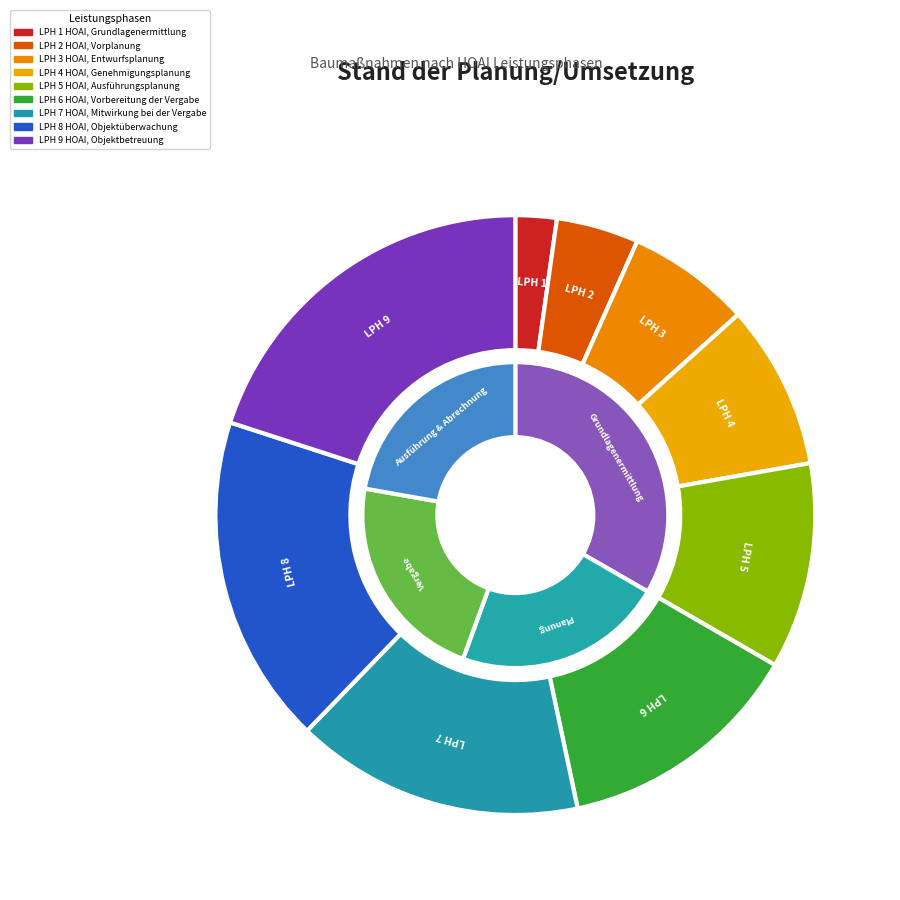

Rank the categories by value from highest to lowest.

LPH 9 HOAI, Objektbetreuung, LPH 8 HOAI, Objektüberwachung, LPH 7 HOAI, Mitwirkung bei der Vergabe, LPH 6 HOAI, Vorbereitung der Vergabe, LPH 5 HOAI, Ausführungsplanung, LPH 4 HOAI, Genehmigungsplanung, LPH 3 HOAI, Entwurfsplanung, LPH 2 HOAI, Vorplanung, LPH 1 HOAI, Grundlagenermittlung